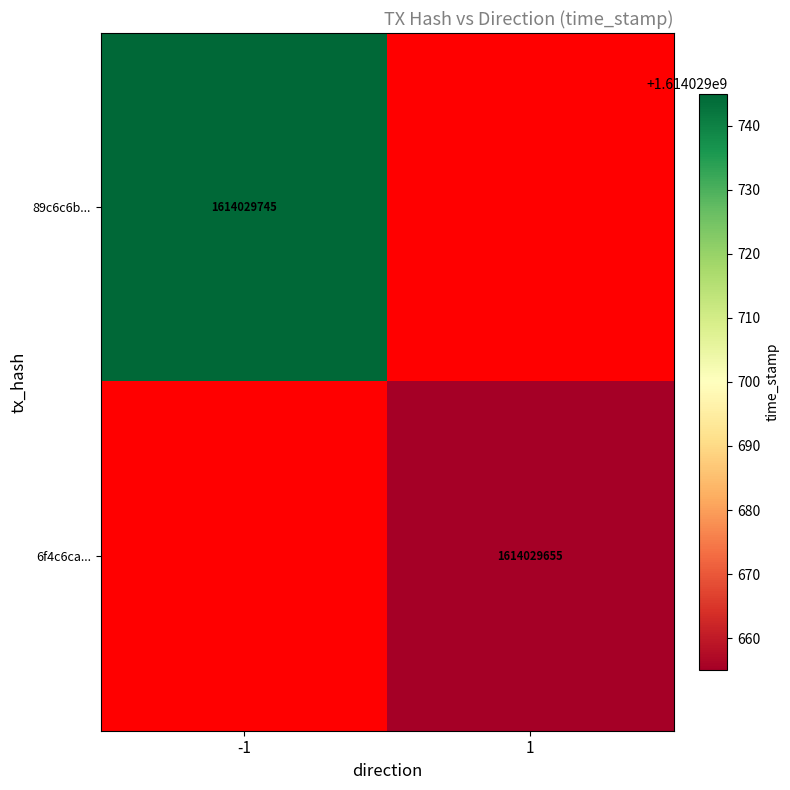

Reading left to right, extract all data points from this chart.

89c6c6bdaaffb909daf657221eaab16f20e905b: -1	1614029745
6f4c6caa95158e4d5546f793ca4c414f8633a21: 1	1614029655